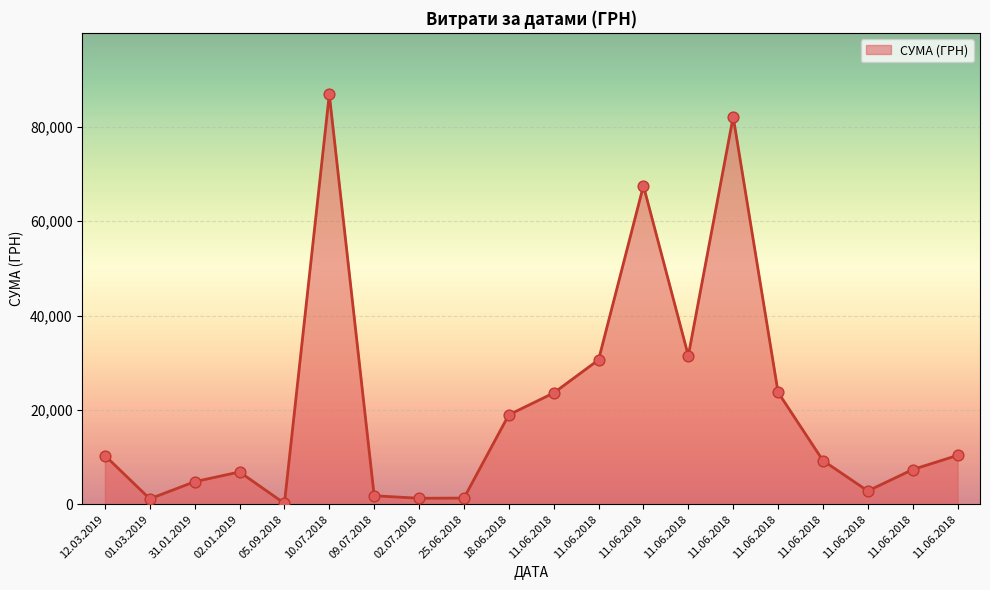

Approximately how many times larger is the value at 31.01.2019 compared to 09.07.2018?

2.6